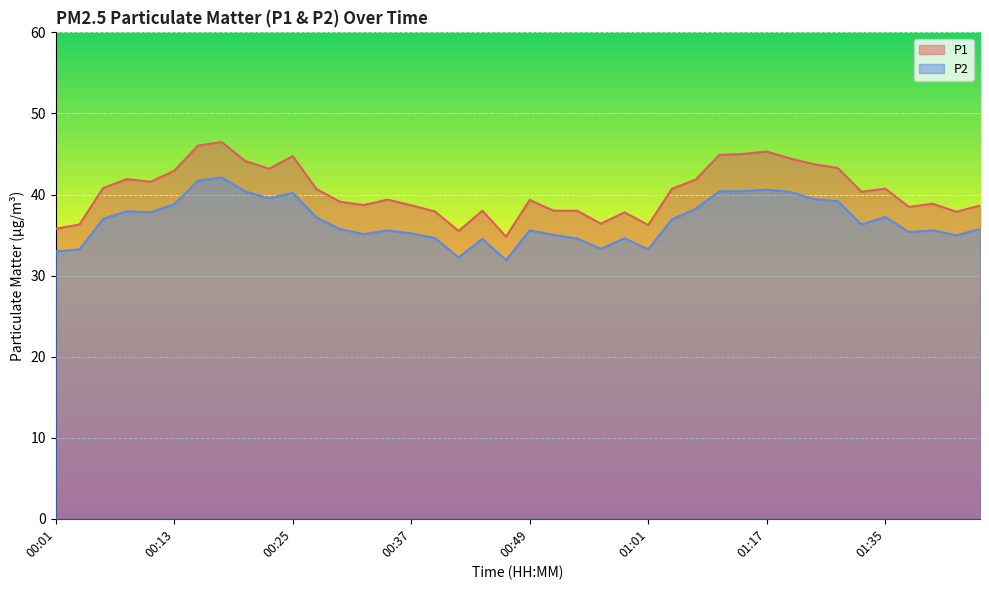

What is the difference between the second highest and minimum values in the P2 series?

9.8